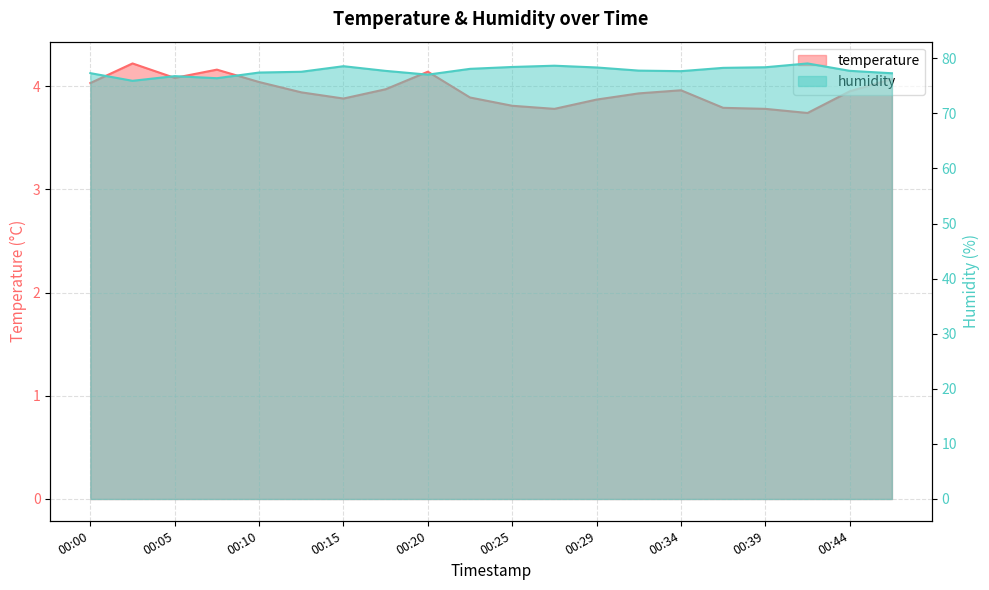

Which series has the largest total across all categories?

humidity